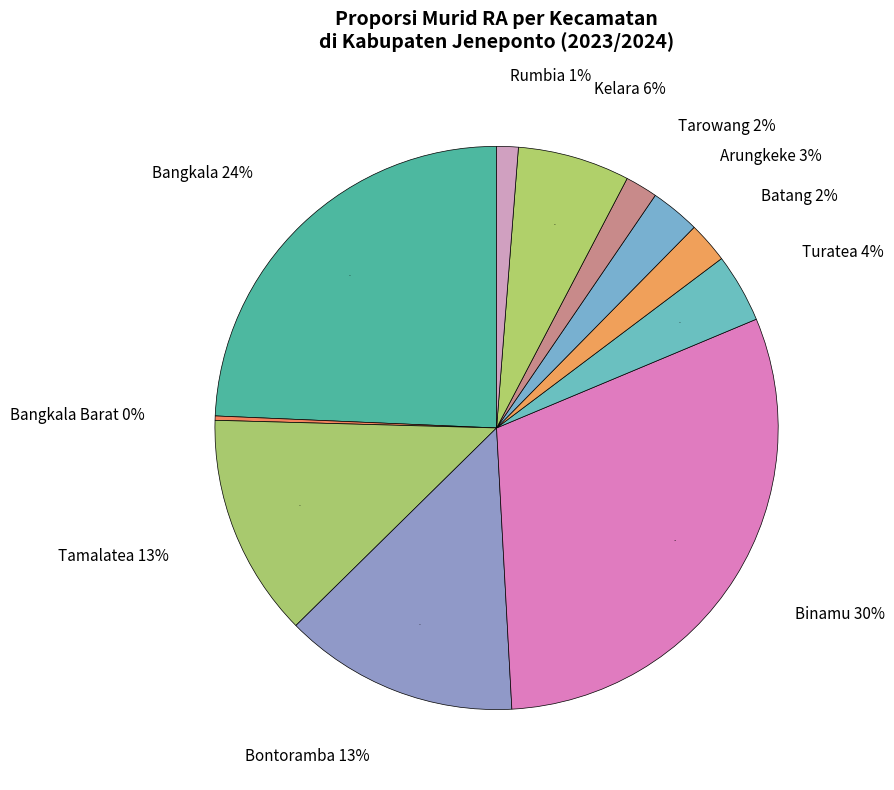

To the nearest percent, what percentage of the pie is Arungkeke?

3%